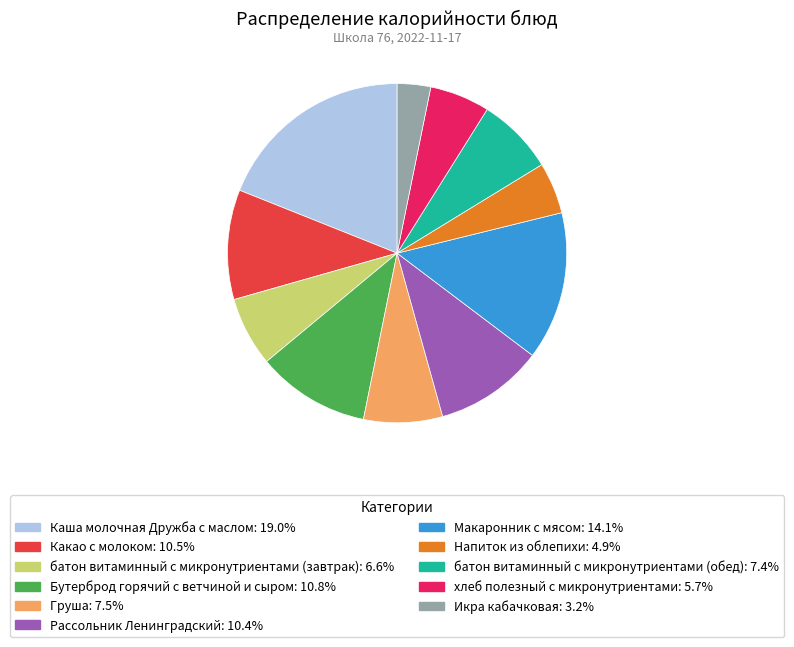

Is there any slice that represents more than half of the pie?

No